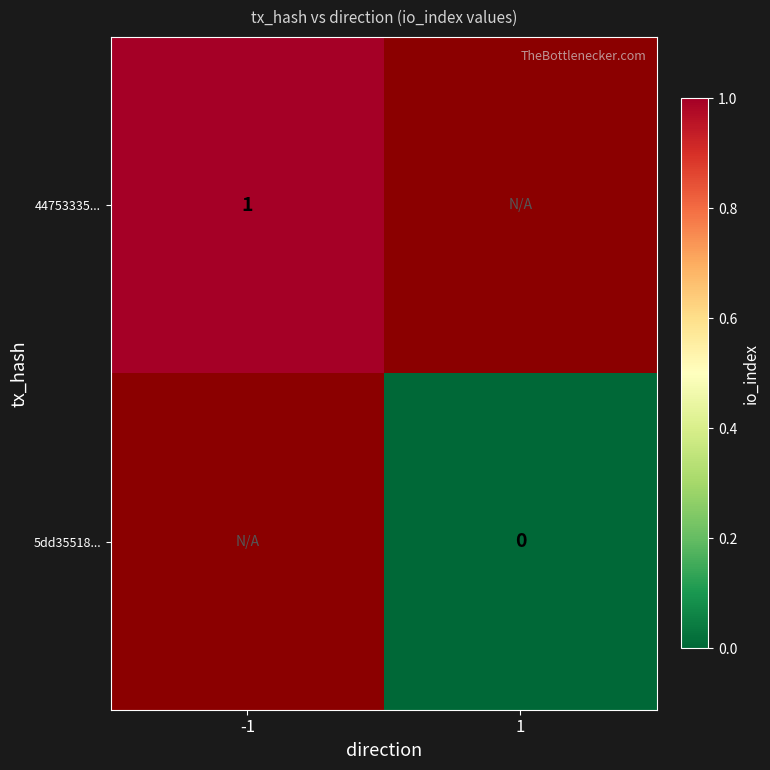

Is the value of 44753335... at 1 greater than the value of 5dd35518... at 1?

No